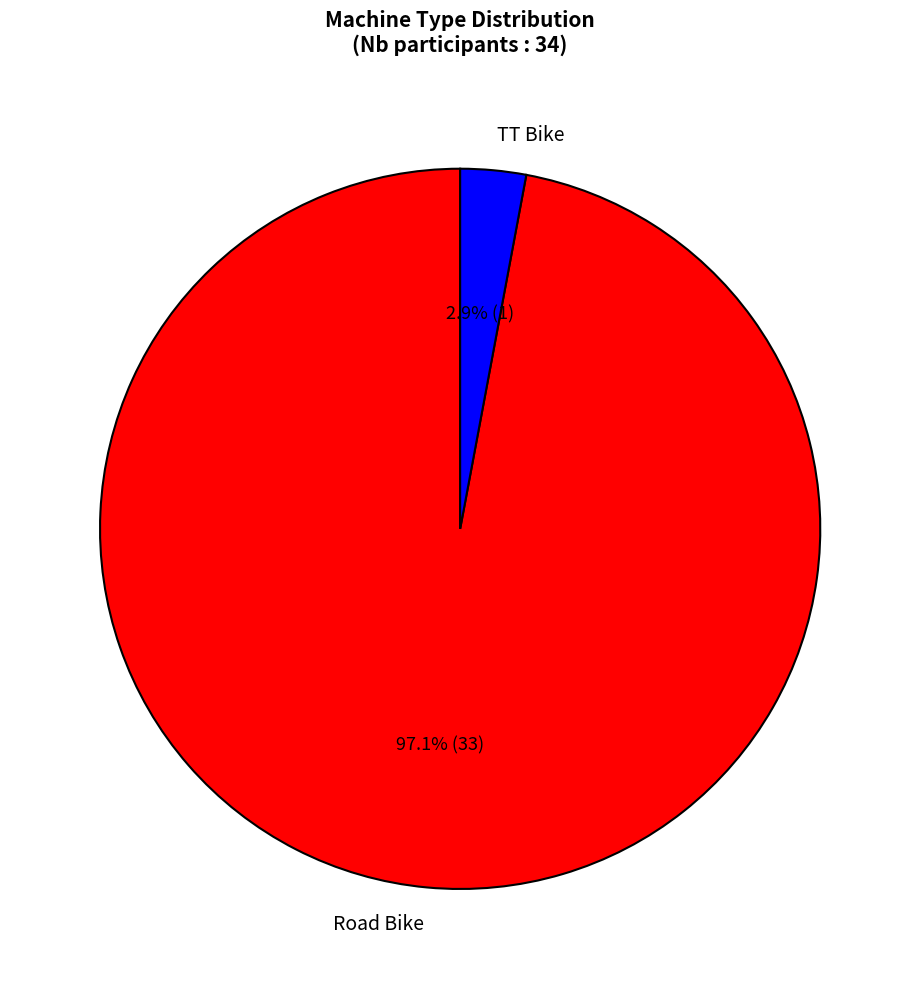

How many slices are in this pie chart?

2